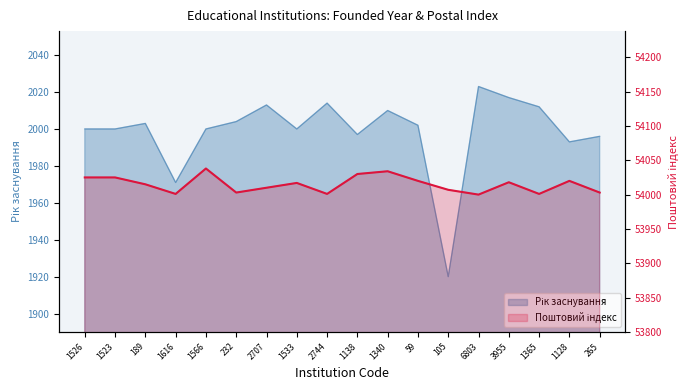

How many data points are less than 54017?

9